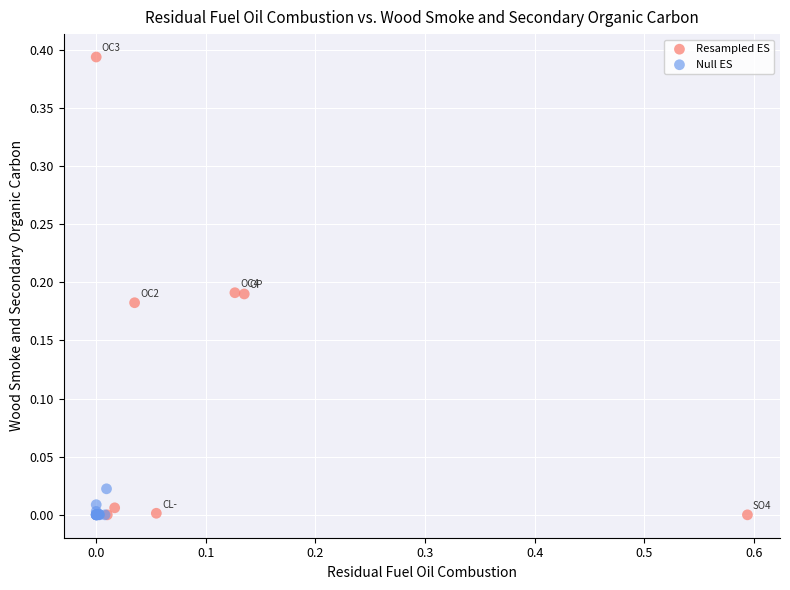

Which series reaches the maximum Y coordinate?

Resampled ES